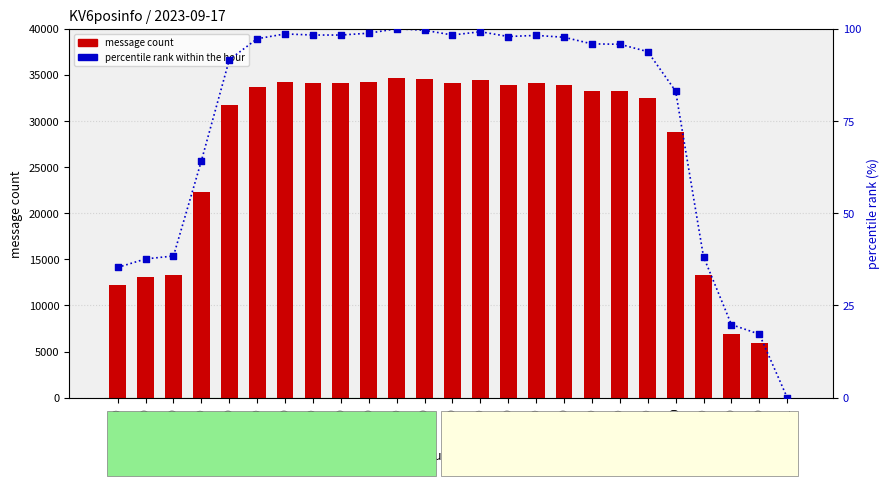

Which series has the largest total across all categories?

message count